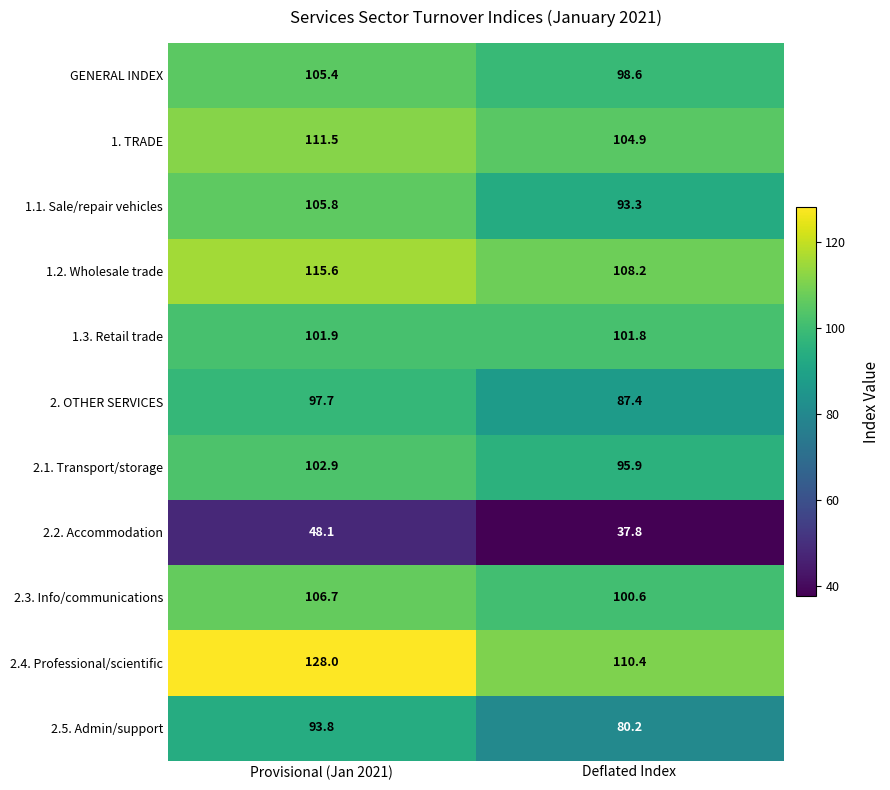

Which series has the largest total across all categories?

2.4. Professional/scientific